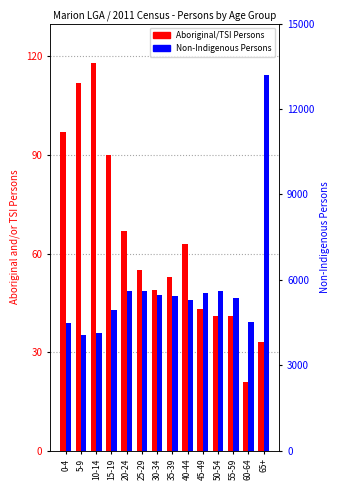

True or false: Non-Indigenous Persons has a value of 3419 at 25-29.

False